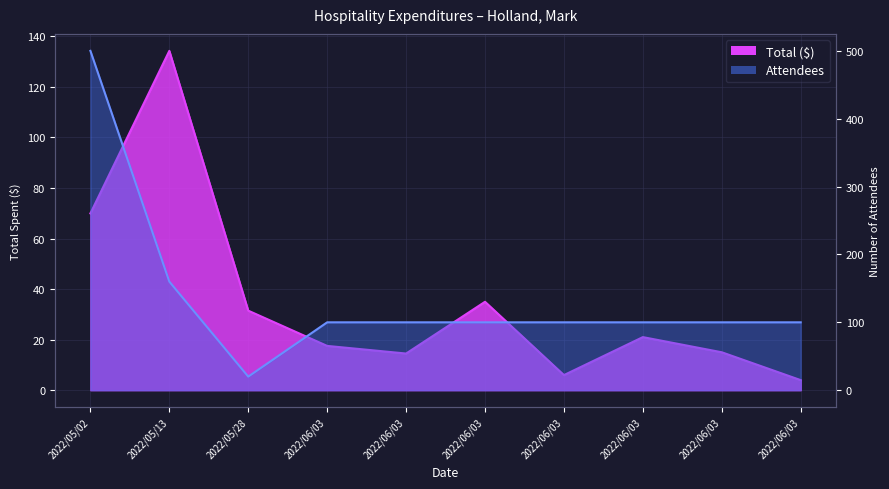

Which series has the largest range (max minus min)?

Attendees